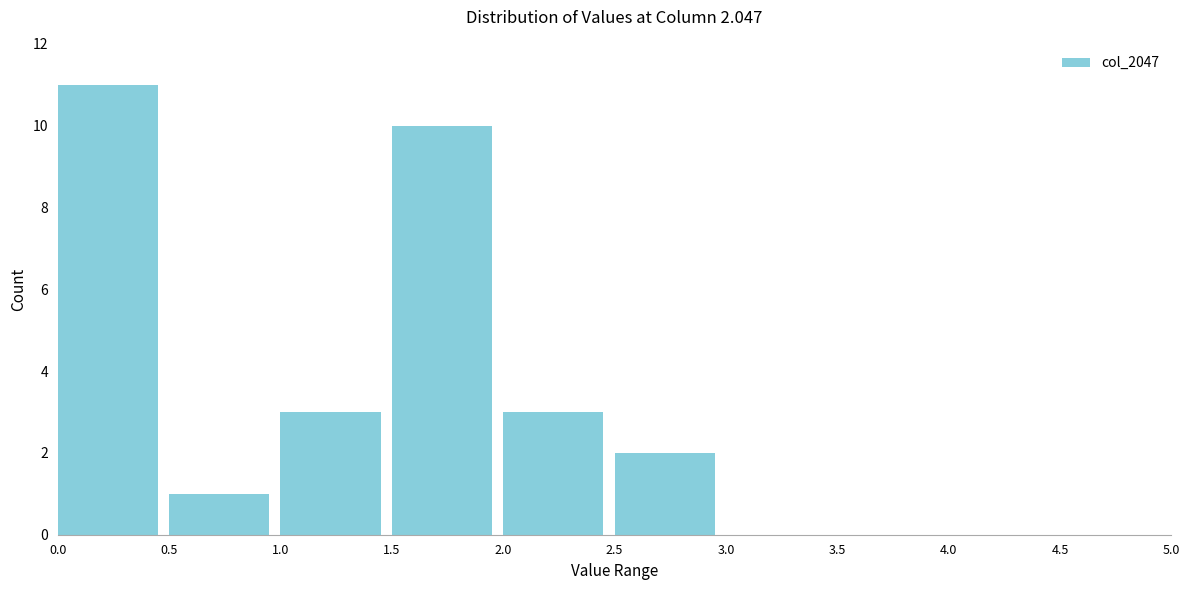

Over which range of the x-axis is the bar tallest?

0.0 to 0.5